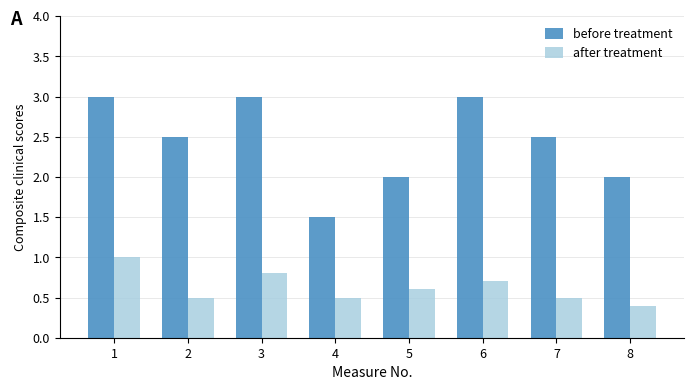

The value of after treatment at 3 is 0.8. True or false?

True